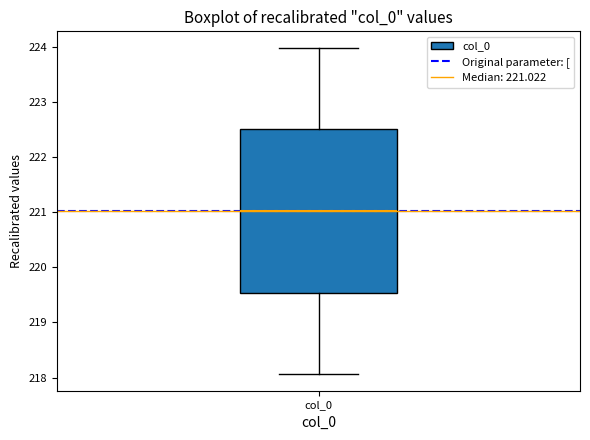

Read this box plot against the y-axis: the position of the median line, the range covered by the box, and the ends of both whiskers. The values are not printed on the chart, so give them approximately, as read against the axis.

median 221.0, box 219.5 to 222.5, whiskers 218.1 to 224.0